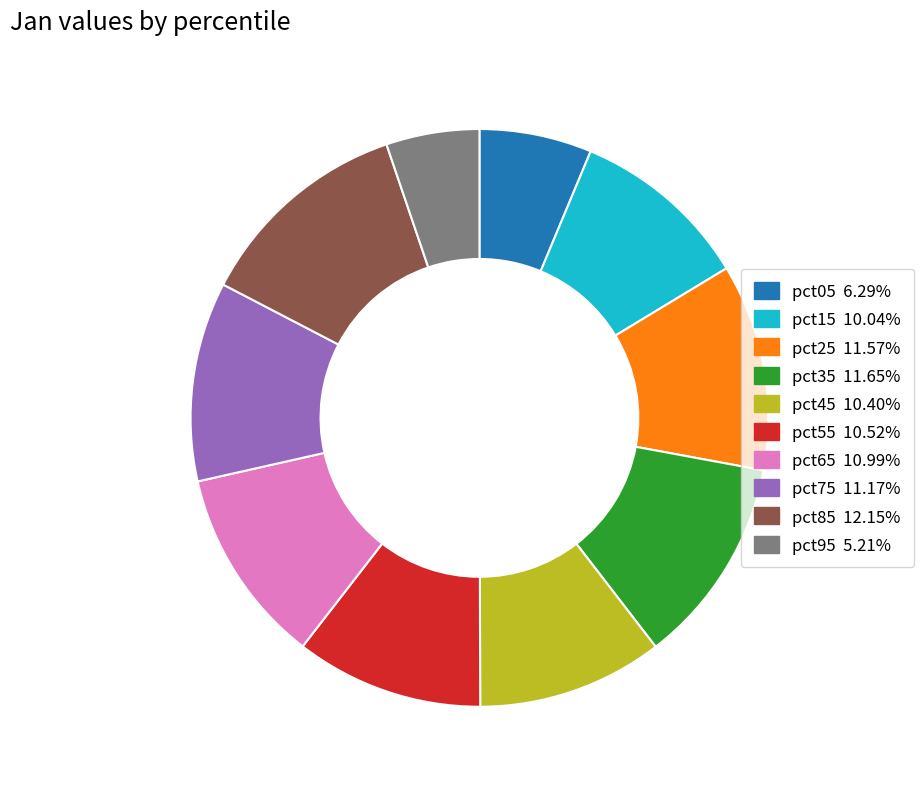

Which has a higher value, pct75 or pct45?

pct75